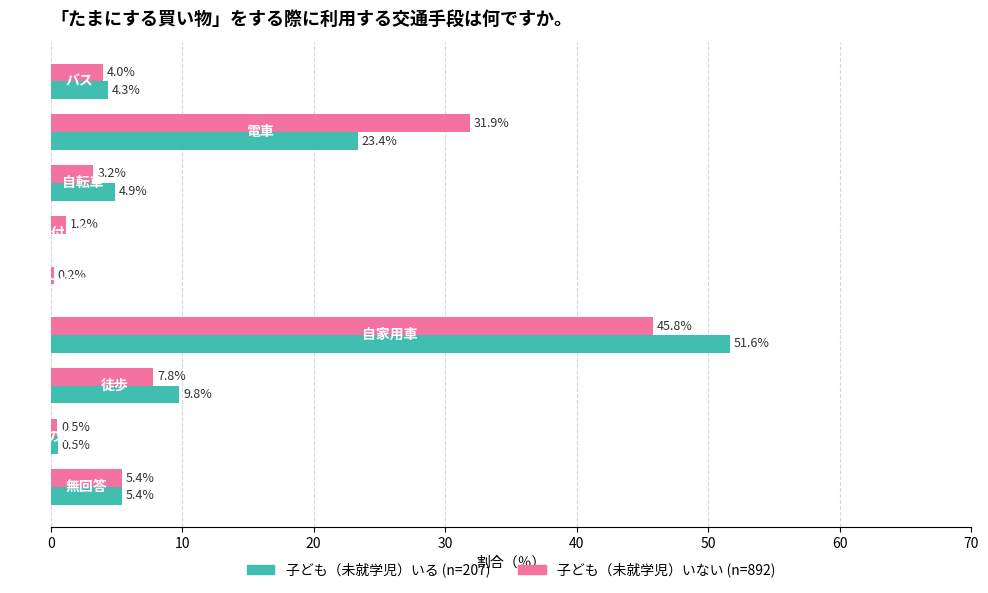

What is the maximum value shown in the chart?

51.6